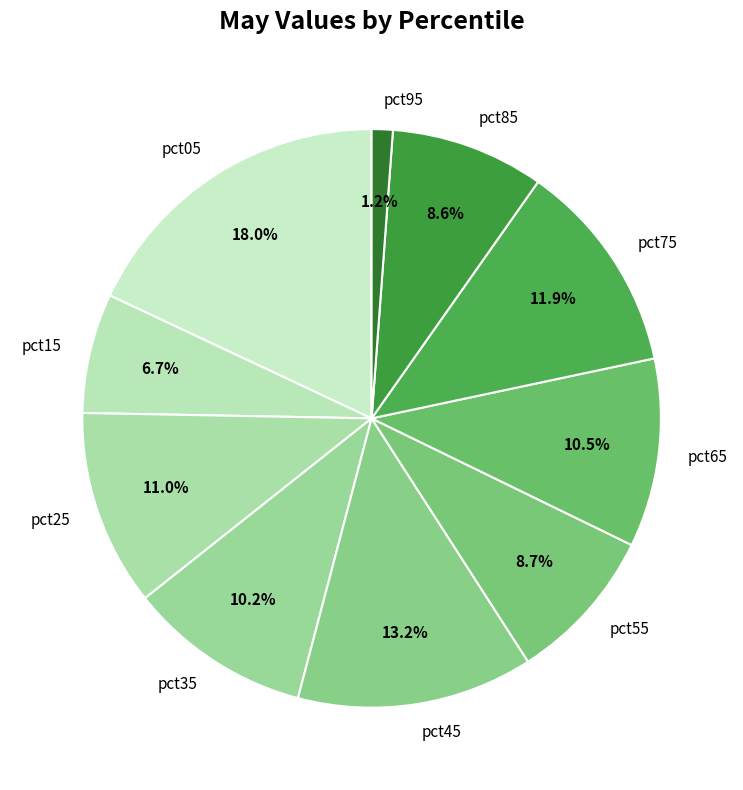

To the nearest percent, what percentage of the pie is pct15?

7%